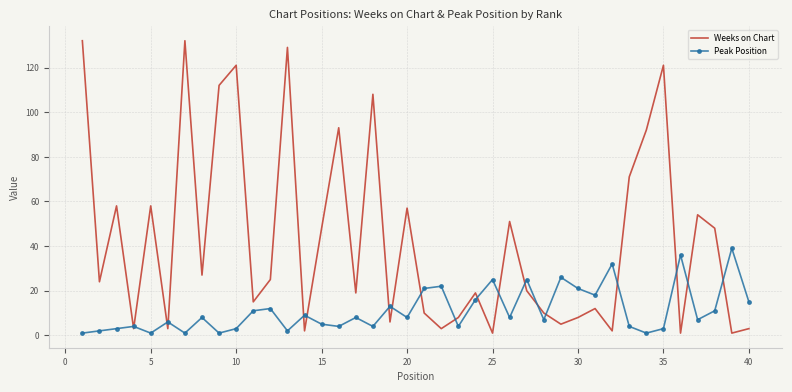

What is the greatest value displayed?

132